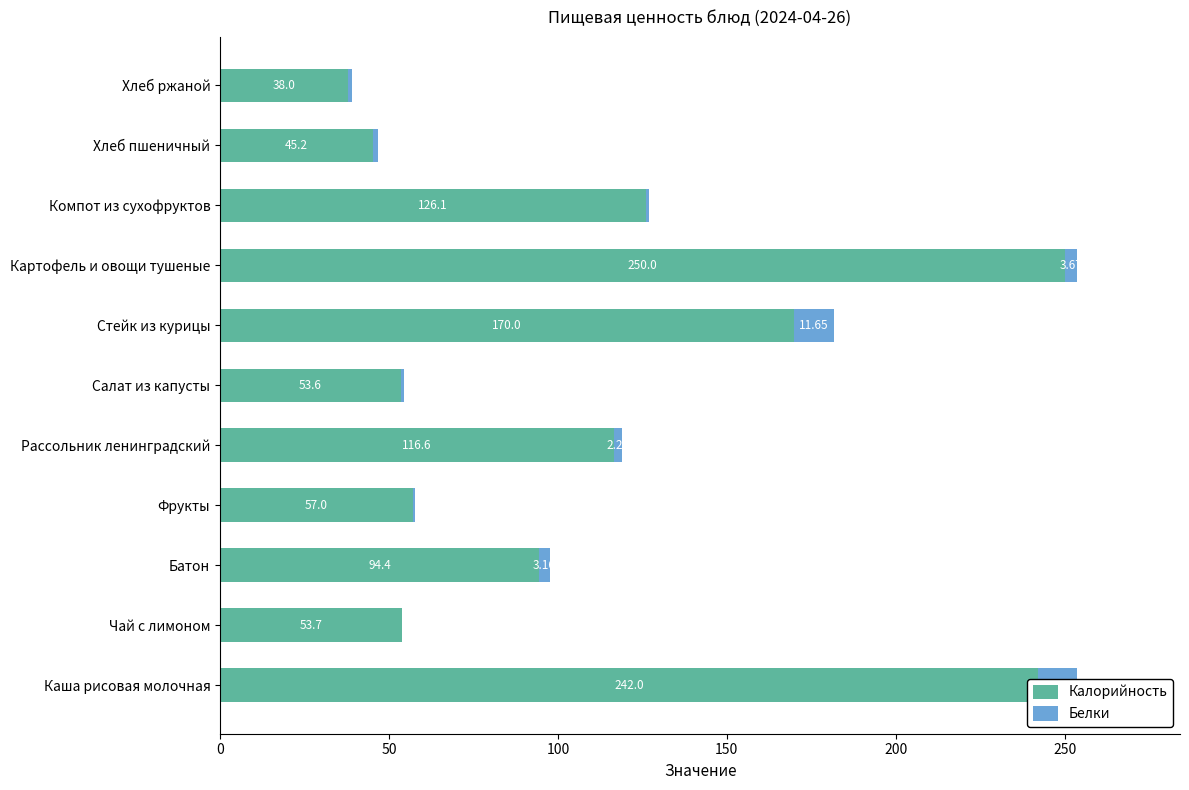

What is the sum of all Калорийность values?

1246.6